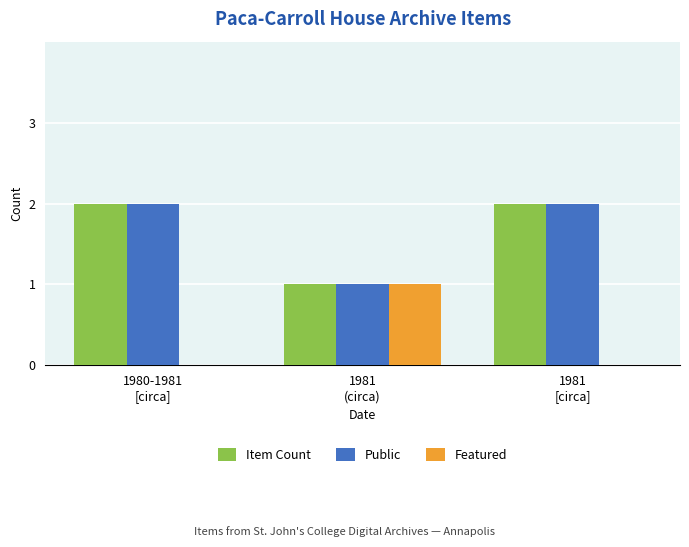

Reading right to left, extract all data points from this chart.

Item Count: 1981
[circa]=2	1981
(circa)=1	1980-1981
[circa]=2
Public: 1981
[circa]=2	1981
(circa)=1	1980-1981
[circa]=2
Featured: 1981
[circa]=0	1981
(circa)=1	1980-1981
[circa]=0